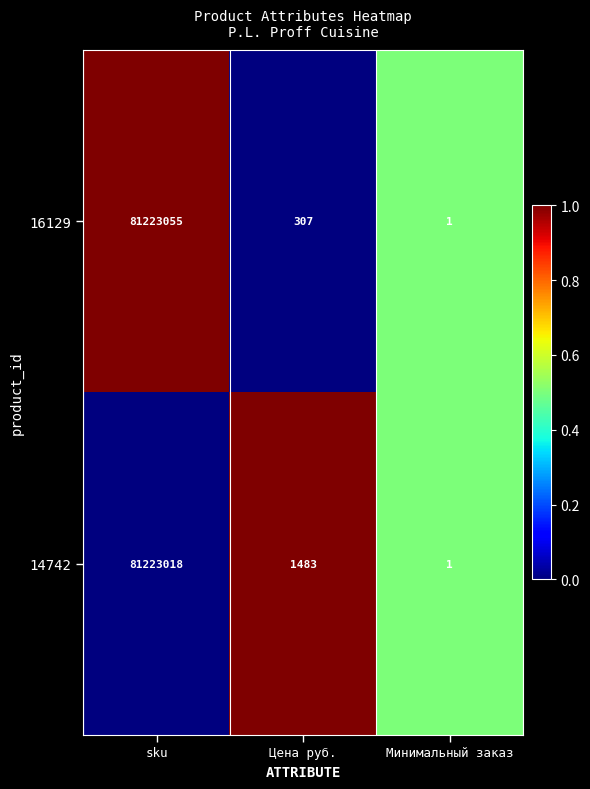

What is the average value of the 16129 series?

27074454